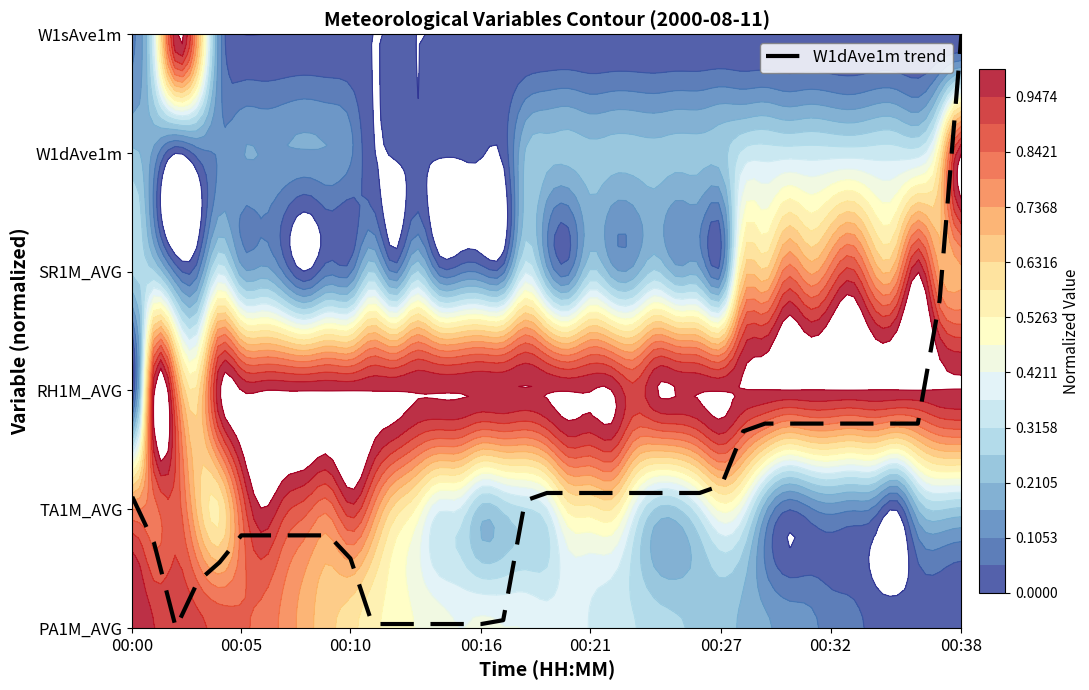

Count the number of values greater than 1.

22